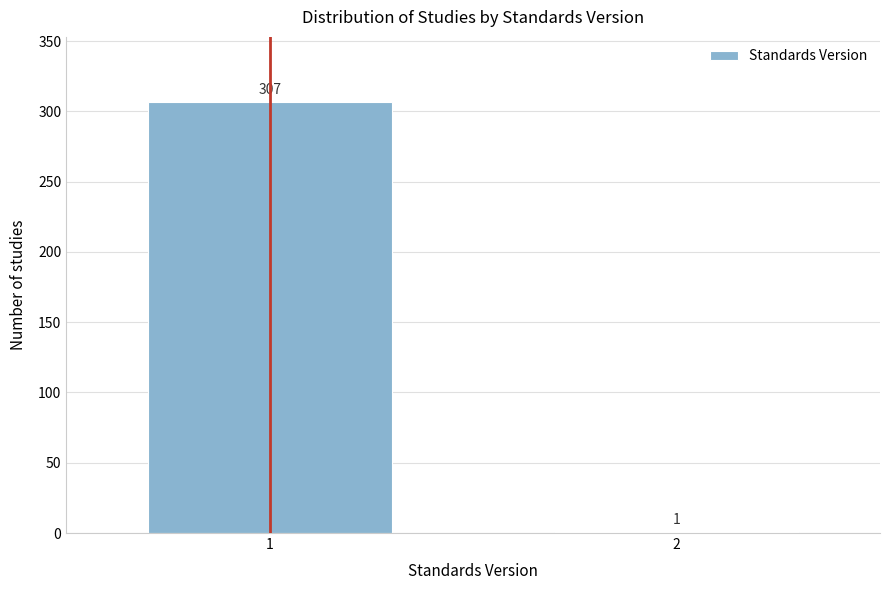

Reading left to right, transcribe all the data shown in this chart.

1=307	2=1